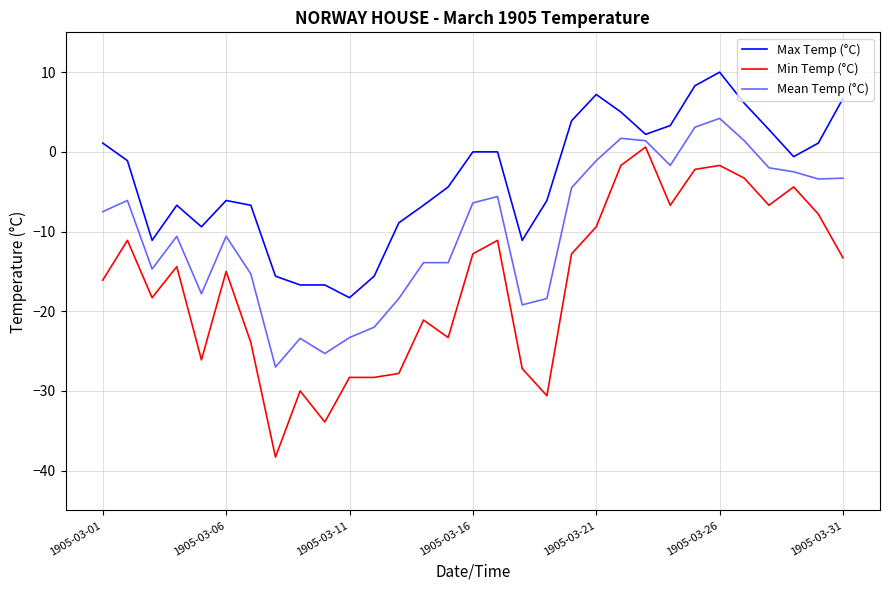

True or false: Mean Temp (°C) and Max Temp (°C) cross at least once.

False